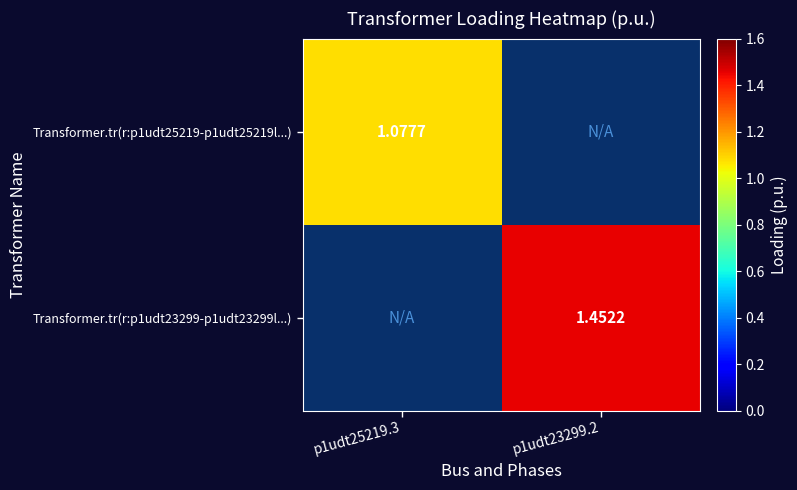

Is the value of Transformer.tr(r:p1udt23299-p1udt23299l...) at p1udt23299.2 greater than the value of Transformer.tr(r:p1udt25219-p1udt25219l...) at p1udt25219.3?

Yes